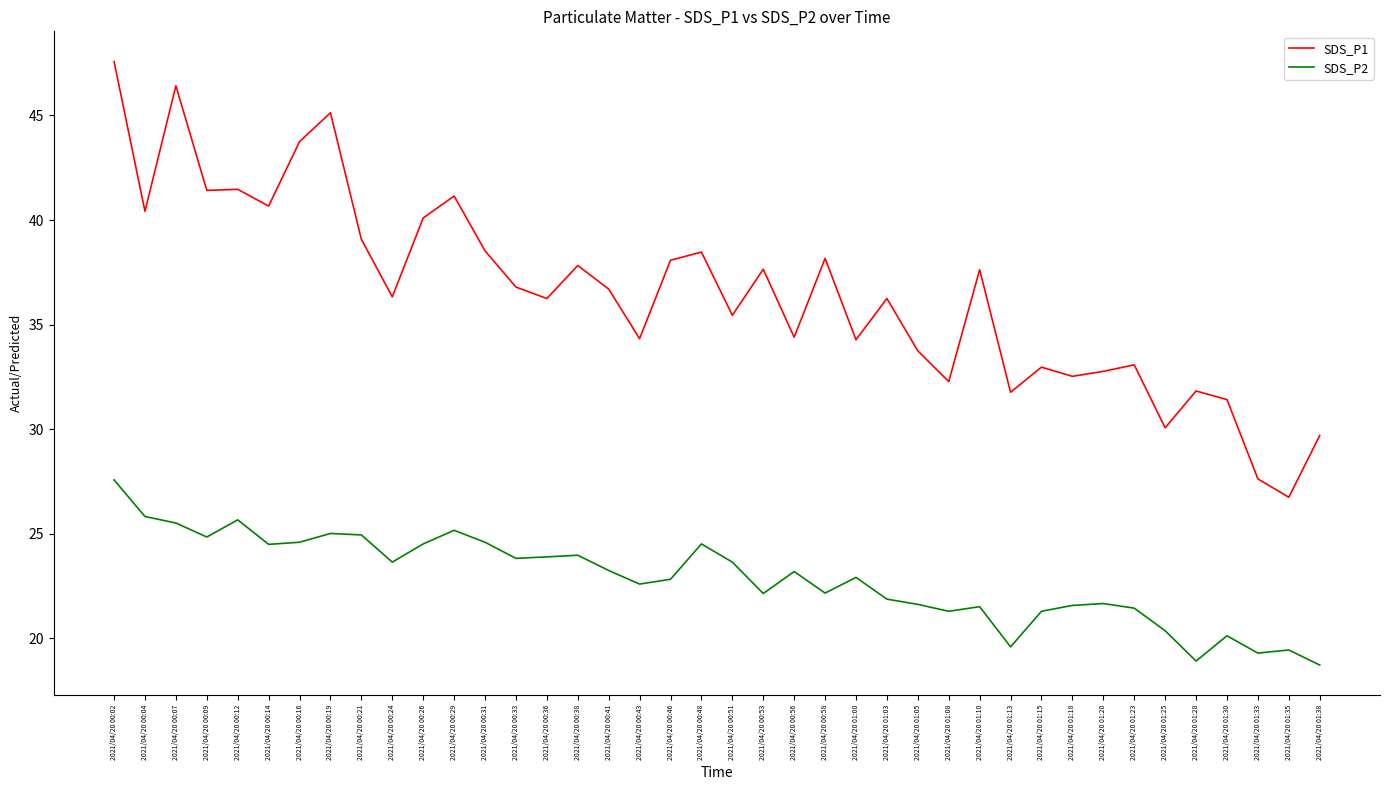

What is the maximum value for SDS_P1?

47.6